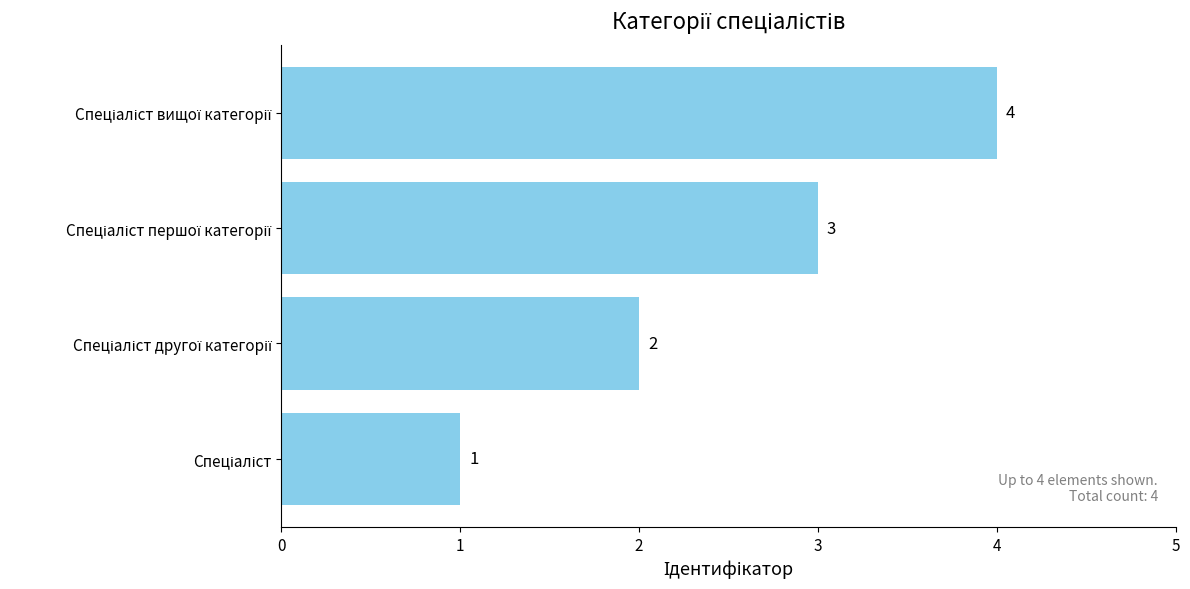

What is the difference between the maximum and minimum values?

3